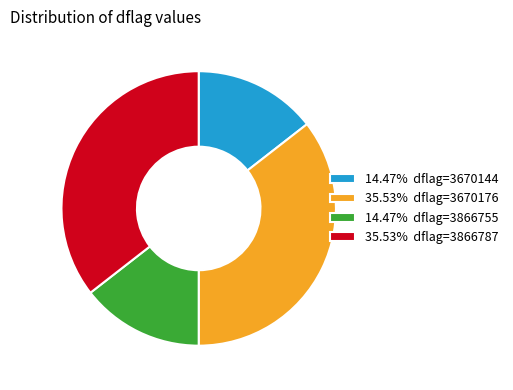

Combined, do 14.47% dflag=3670144 and 14.47% dflag=3866755 account for over 50%?

No